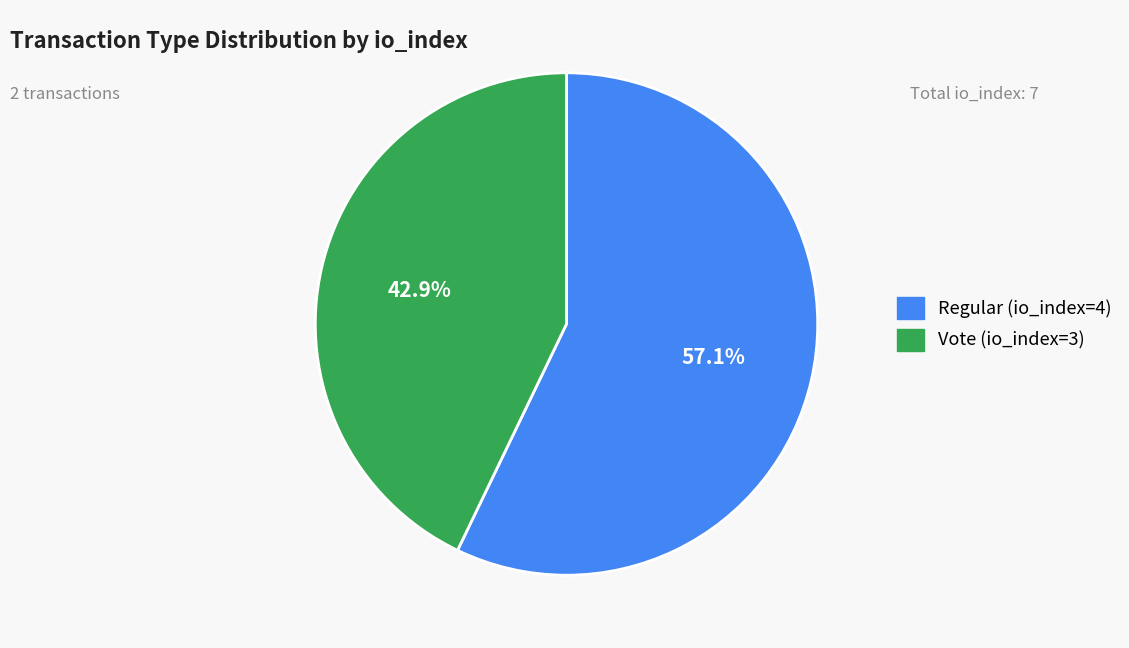

Is there any slice that represents more than half of the pie?

Yes